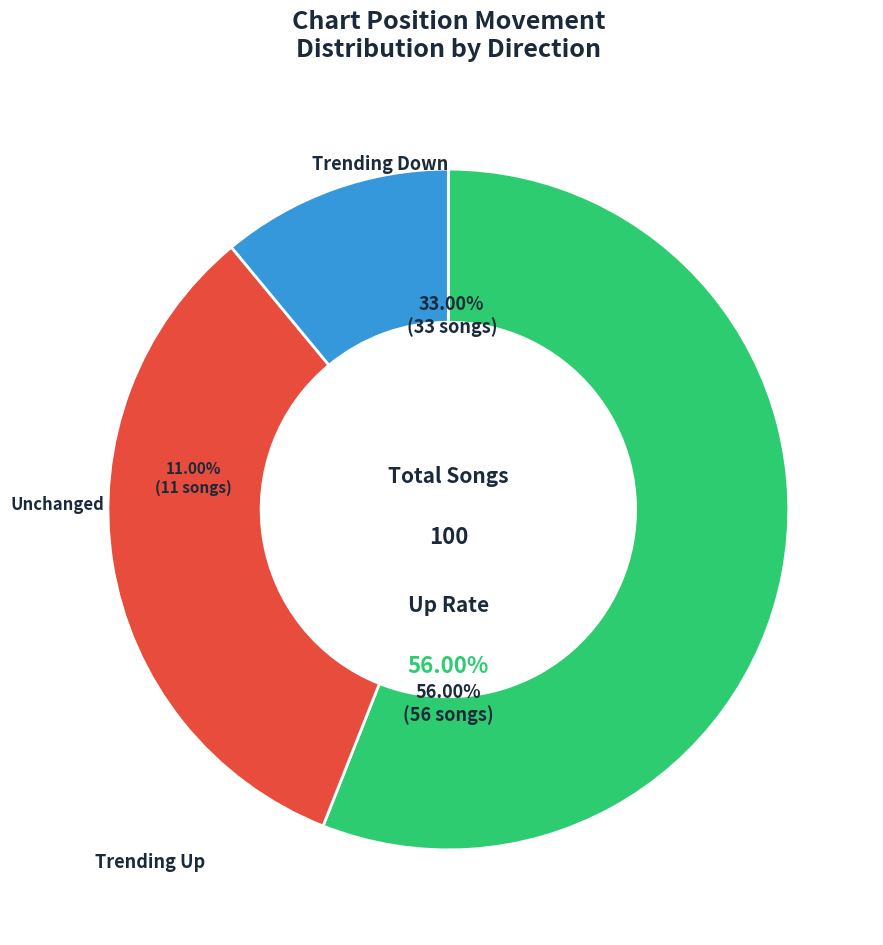

Combined, what portion of the pie is - and down?

44.0%